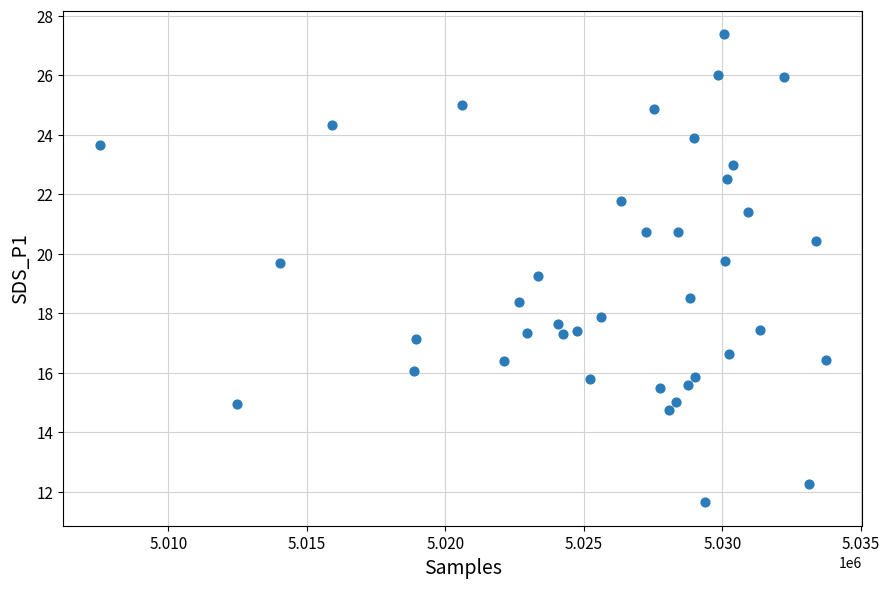

What is the range of Y values (max minus min)?

15.7